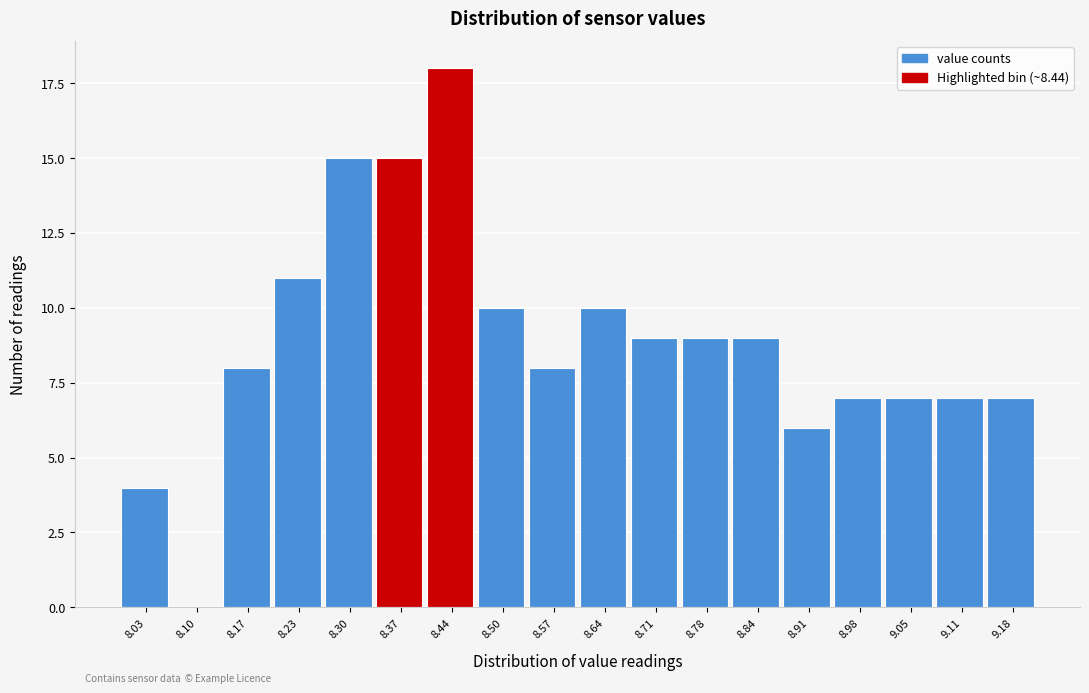

Reading right to left, list all the values displayed in this chart.

9.18=7	9.11=7	9.05=7	8.98=7	8.91=6	8.84=9	8.78=9	8.71=9	8.64=10	8.57=8	8.50=10	8.44=18	8.37=15	8.30=15	8.23=11	8.17=8	8.10=0	8.03=4